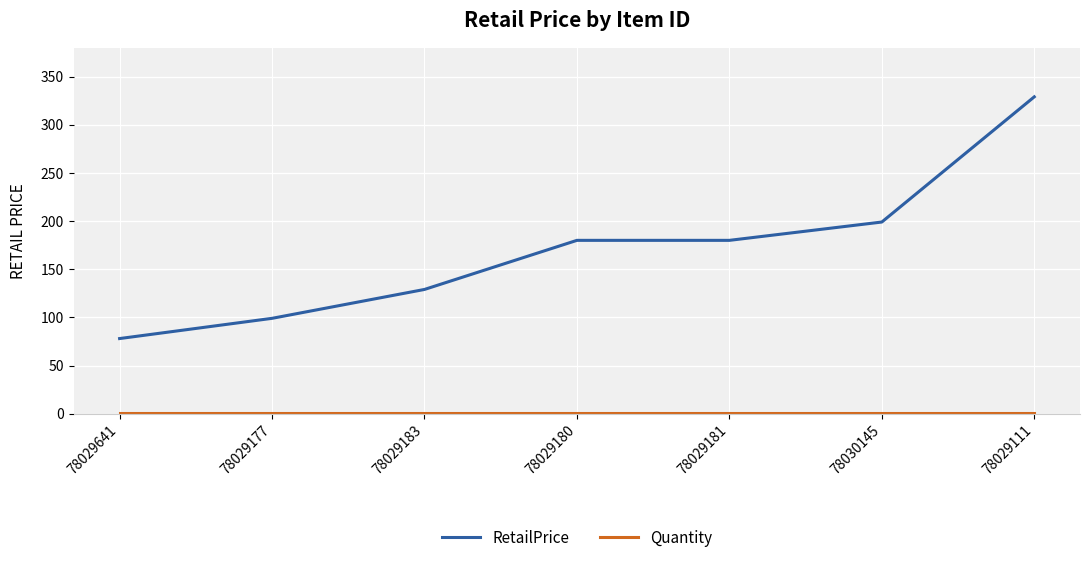

What is the smallest value displayed?

1.0